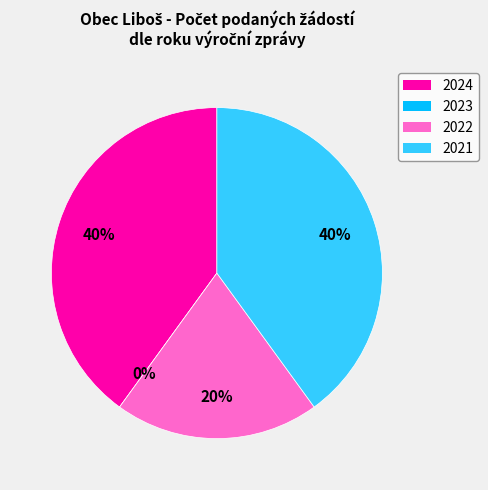

Count the number of slices in the pie.

4